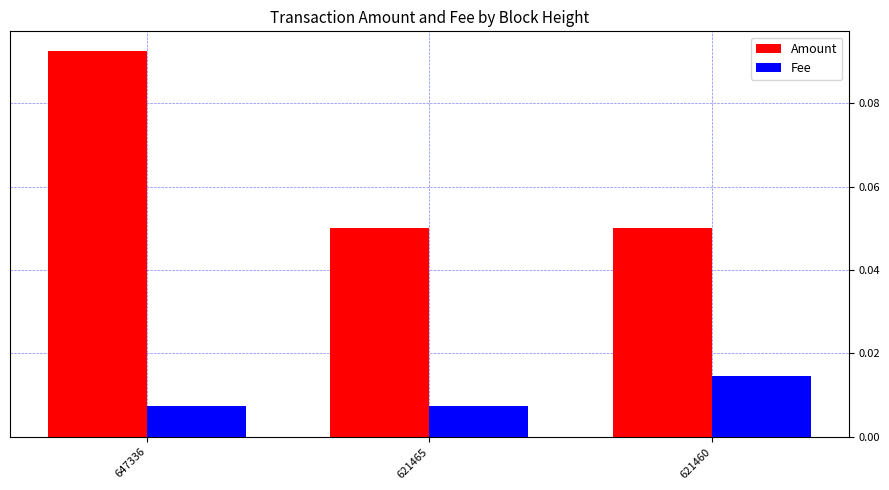

What are all the series names shown in the legend?

Amount, Fee